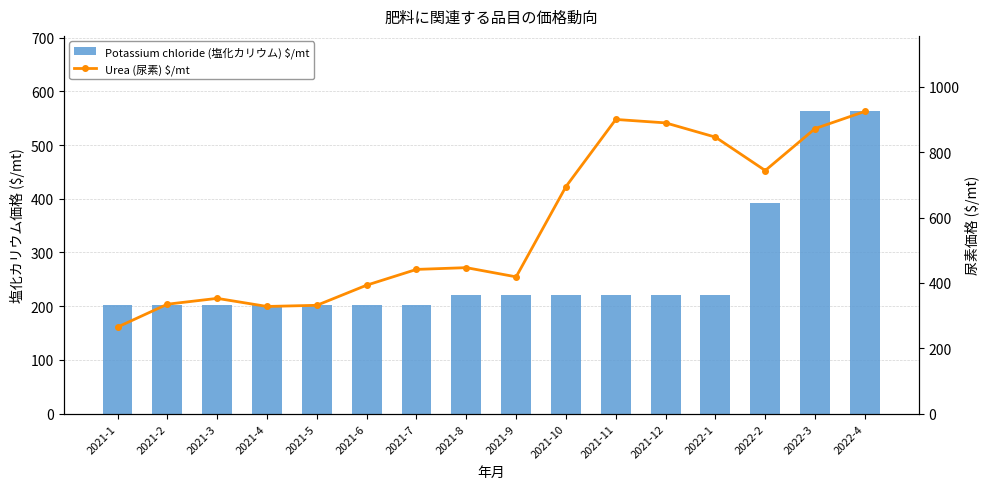

Which series has the largest total across all categories?

Urea (尿素) $/mt